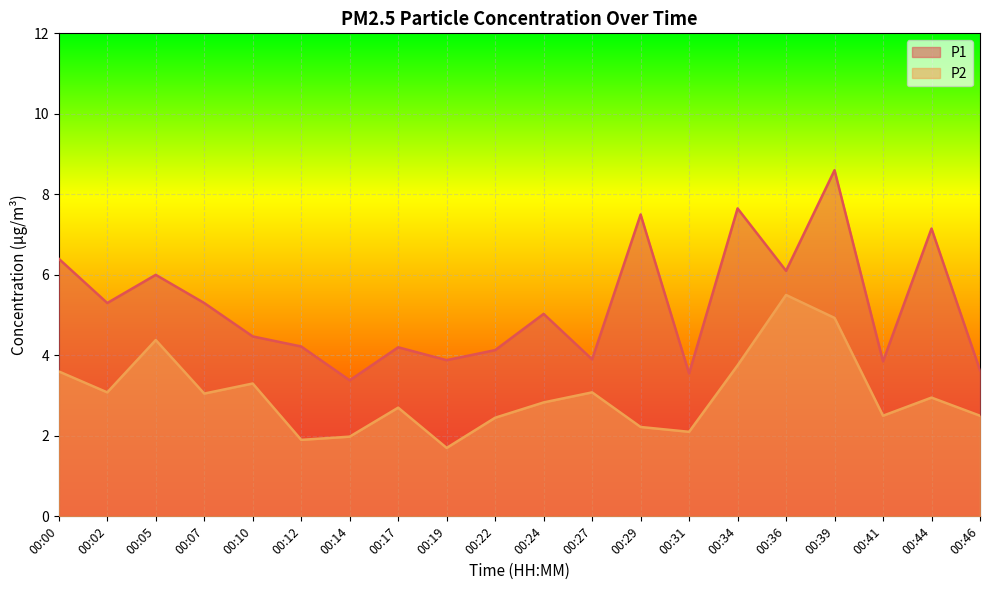

True or false: P2 and P1 intersect in this chart.

False